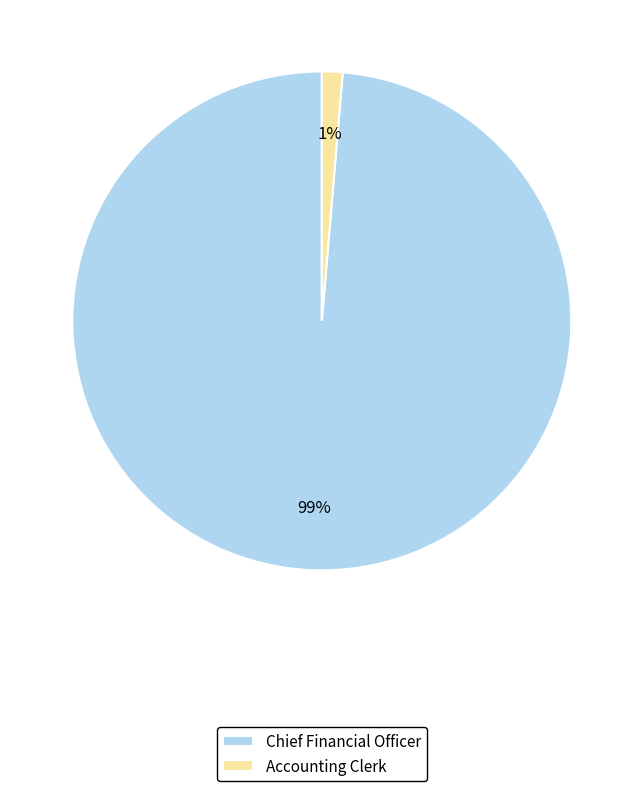

Count the number of slices in the pie.

2